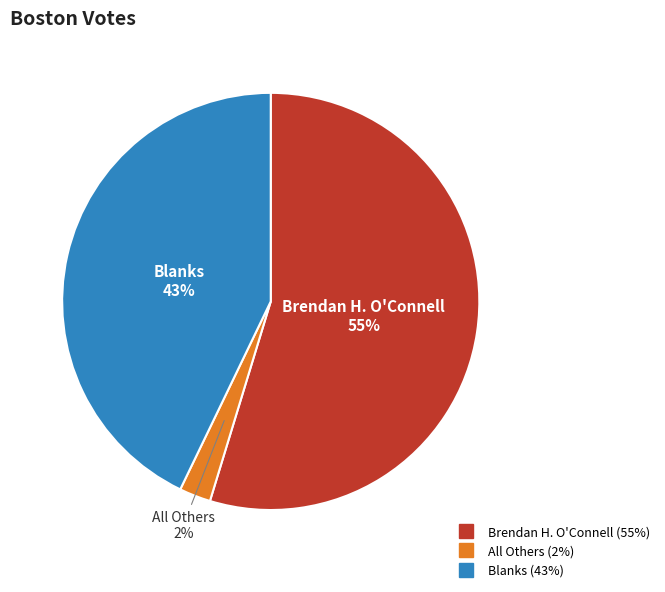

True or false: Brendan H. O'Connell accounts for 55% of the total.

True